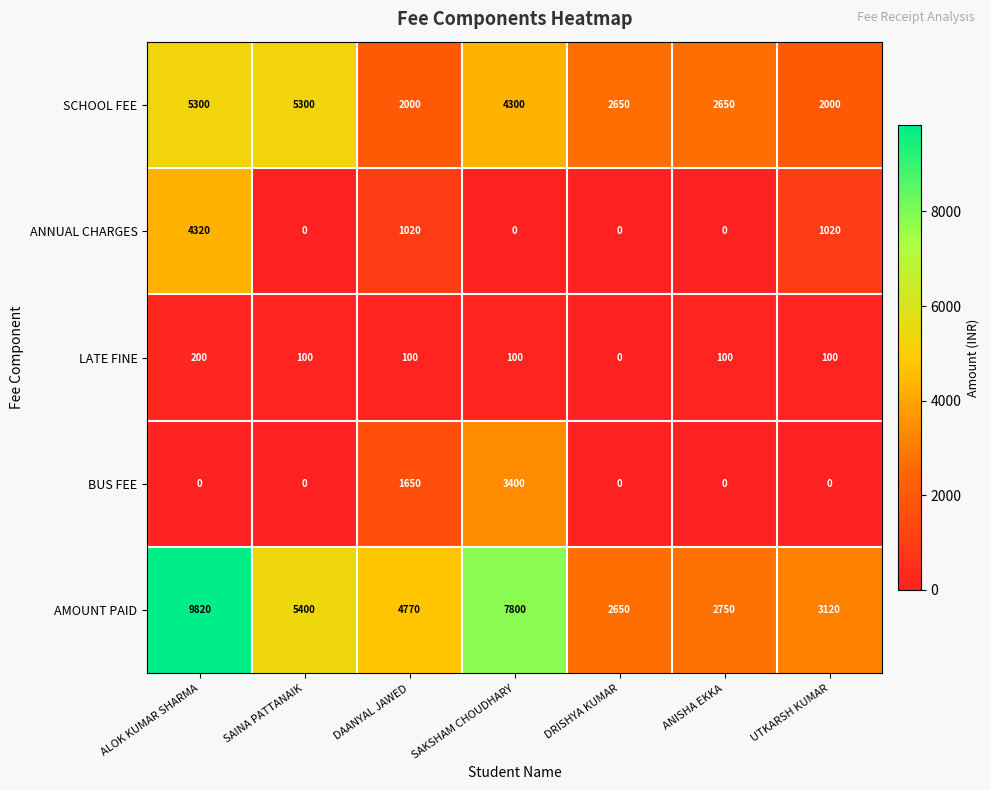

True or false: LATE FINE has a value of 34 at UTKARSH KUMAR.

False